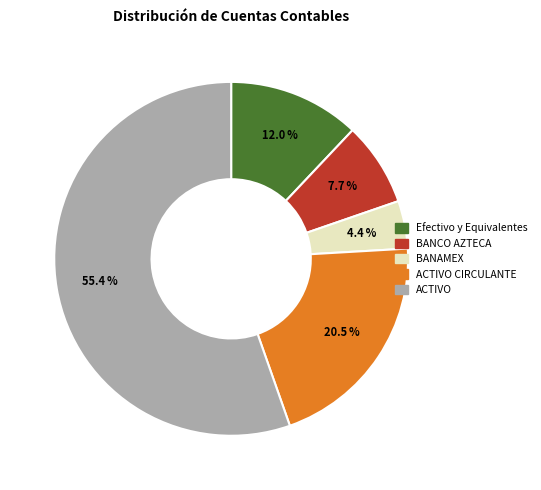

Combined, do ACTIVO CIRCULANTE and ACTIVO account for over 50%?

Yes